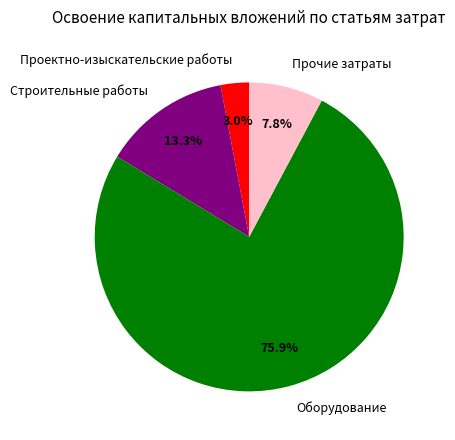

How much of the chart is everything except Прочие затраты?

92.2%